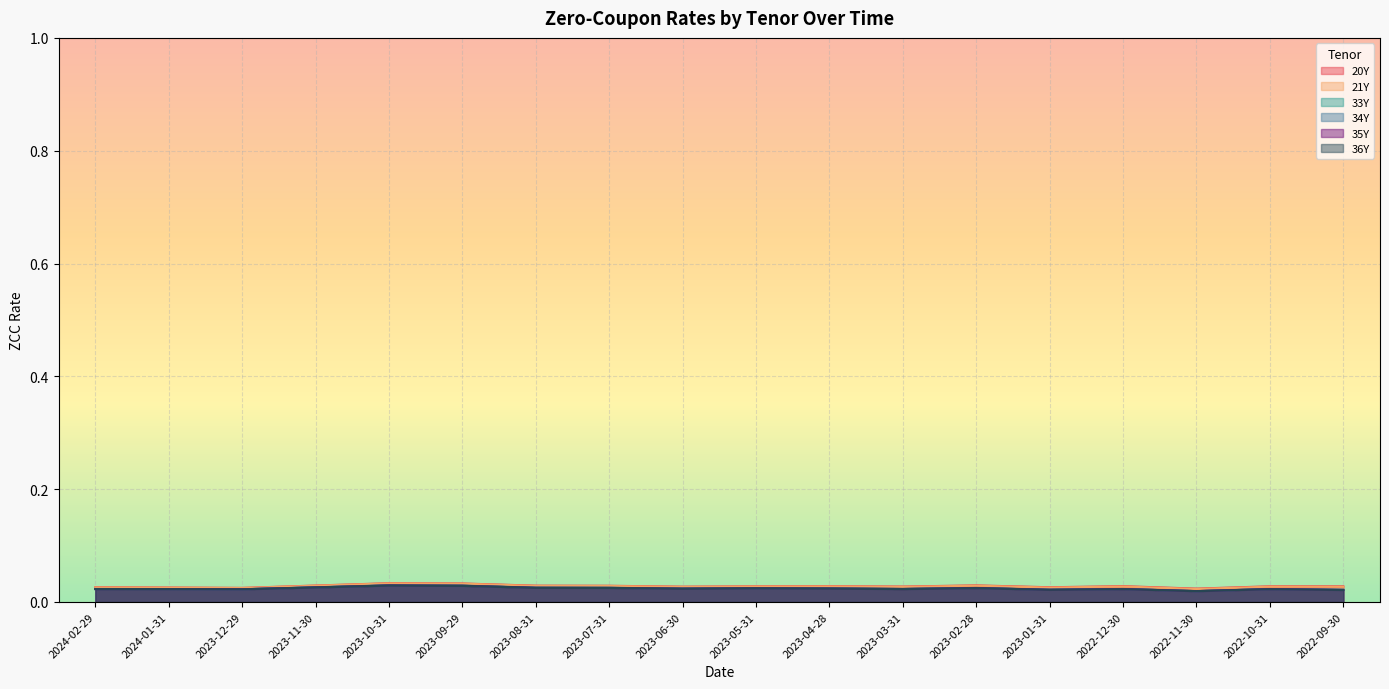

Count the number of data series in this chart.

6